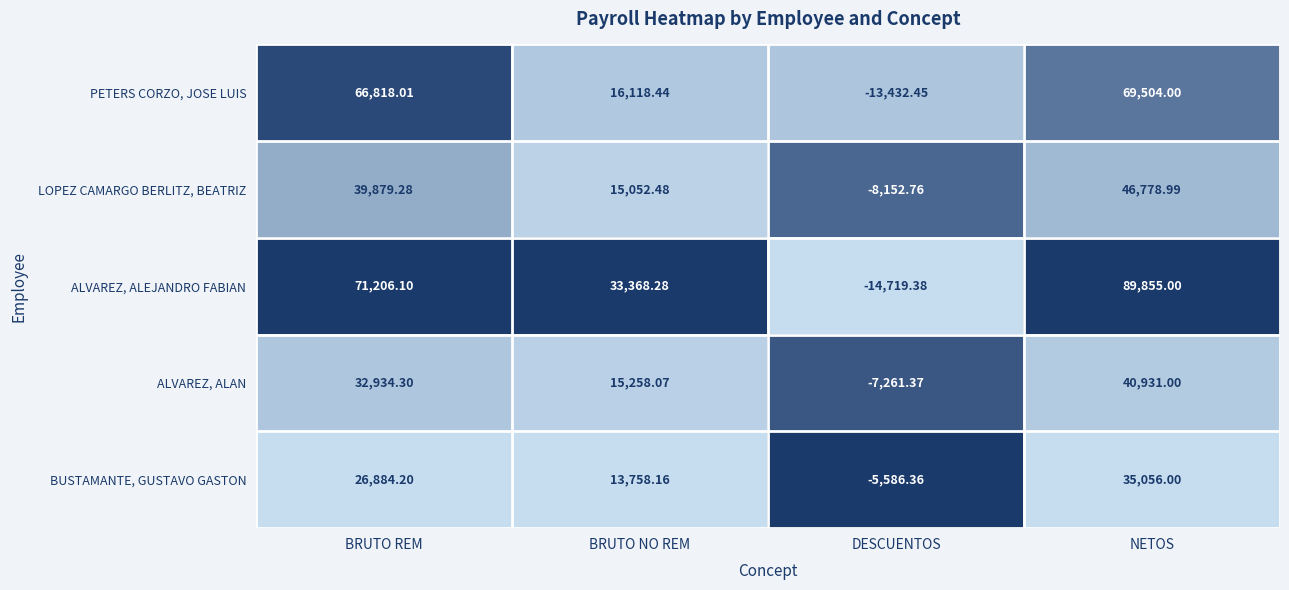

Which series has the largest total across all categories?

ALVAREZ, ALEJANDRO FABIAN